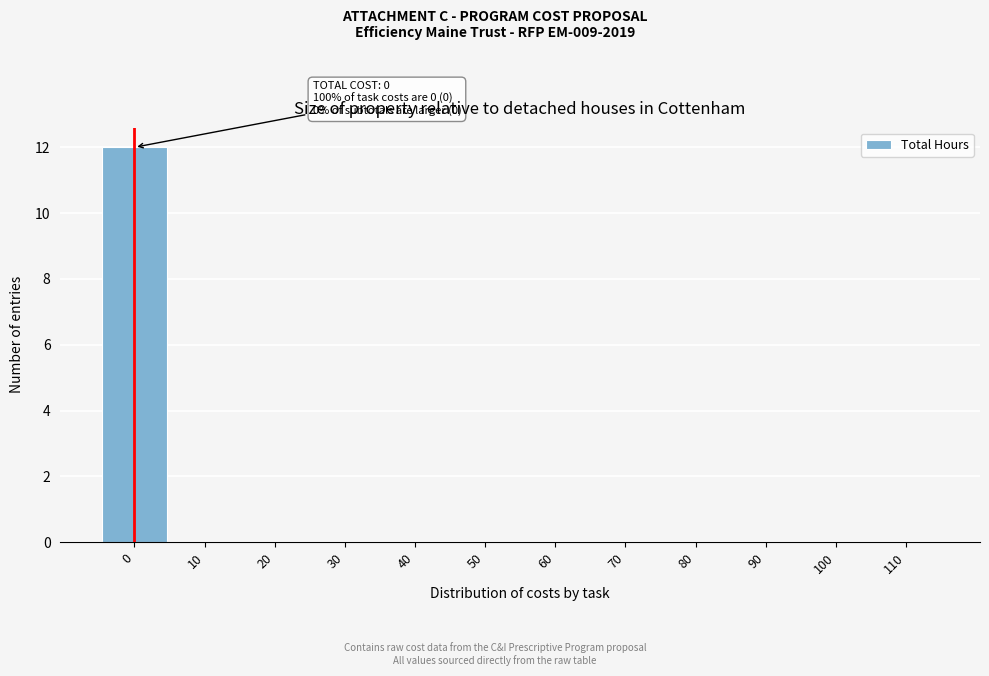

Reading left to right, transcribe all the data shown in this chart.

0=12	10=0	20=0	30=0	40=0	50=0	60=0	70=0	80=0	90=0	100=0	110=0